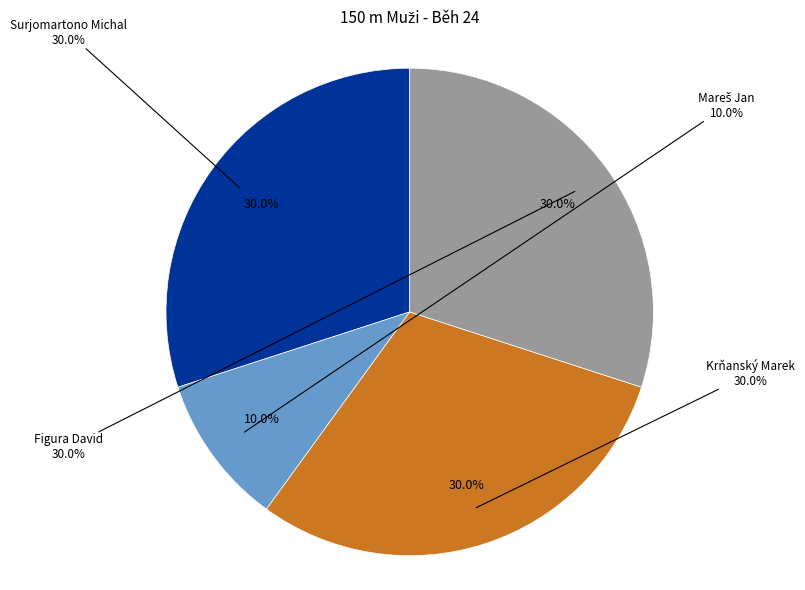

What percentage is NOT represented by Krňanský Marek?

70.0%